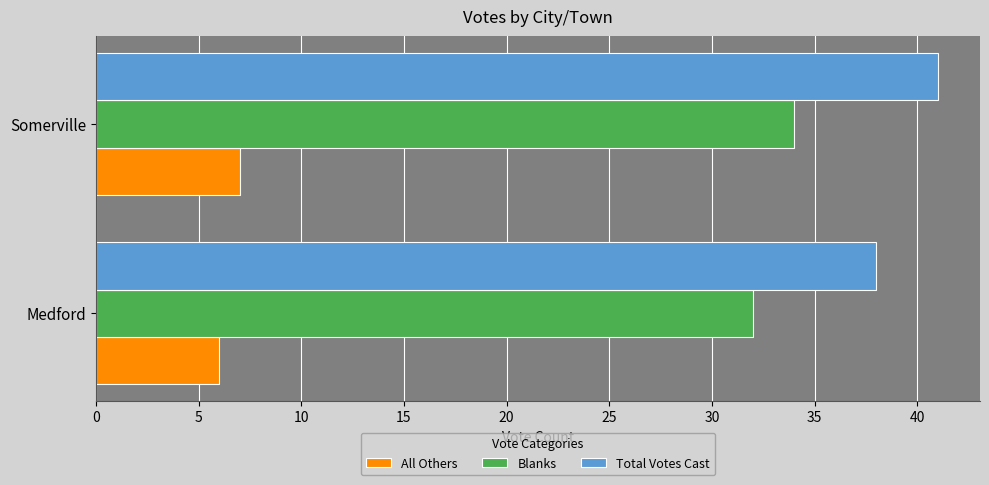

The Blanks series shows 48 at Medford. True or false?

False